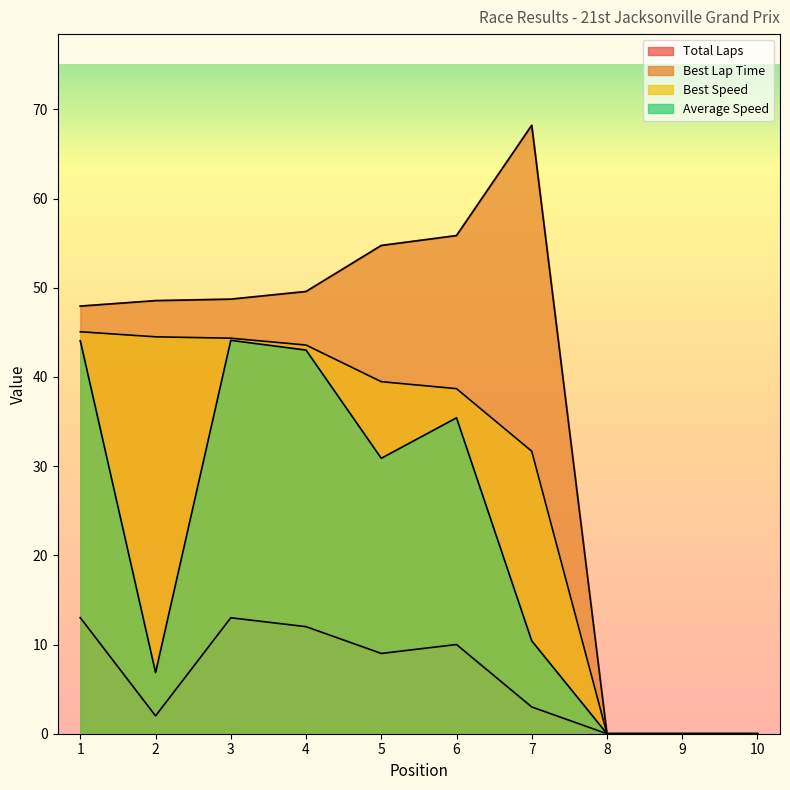

Does the chart display data point markers on the line(s)?

No